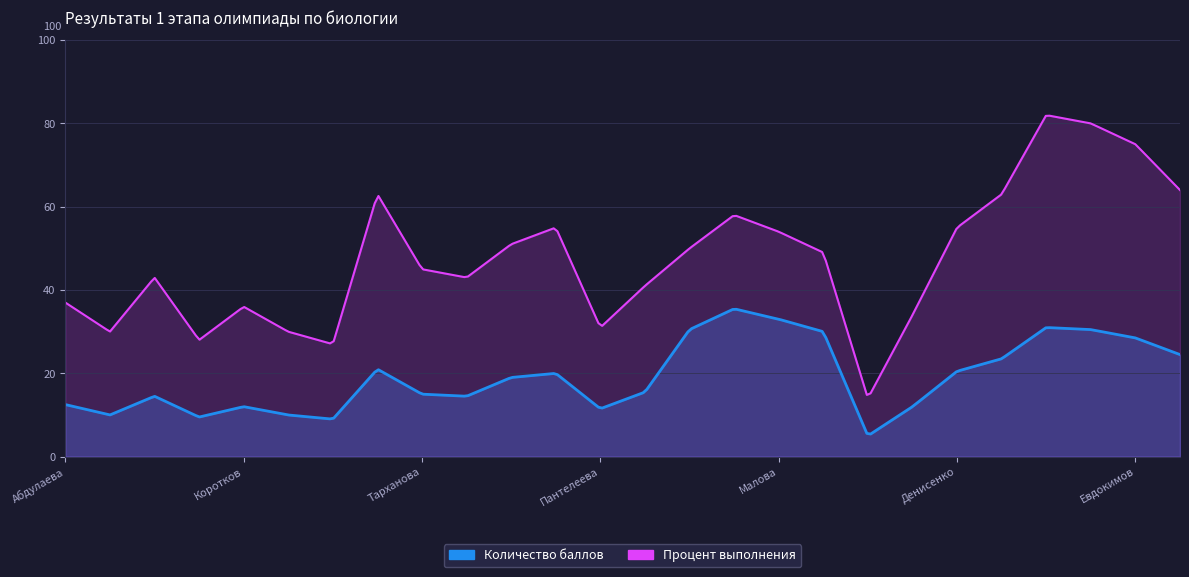

True or false: Процент выполнения and Количество баллов intersect in this chart.

False